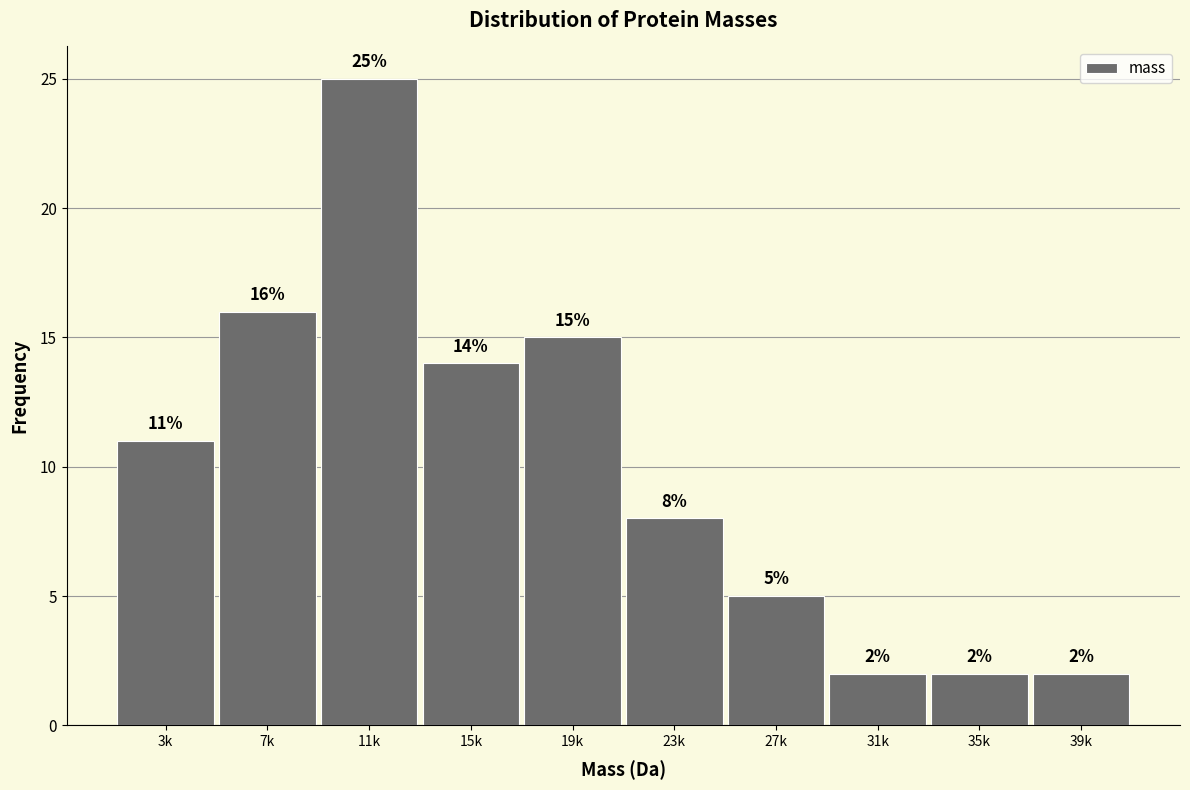

Reading right to left, what are all the values shown in this chart?

2	2	2	5	8	15	14	25	16	11